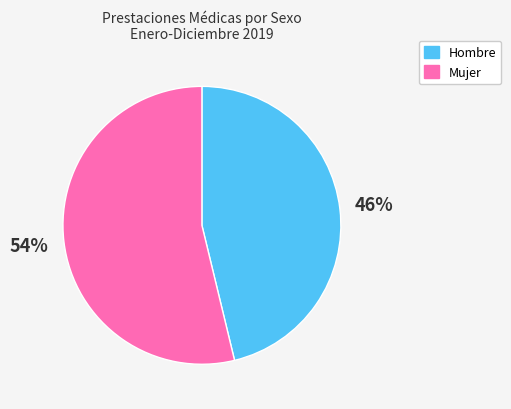

To the nearest percent, what is the difference between the largest and smallest slice percentages?

8%